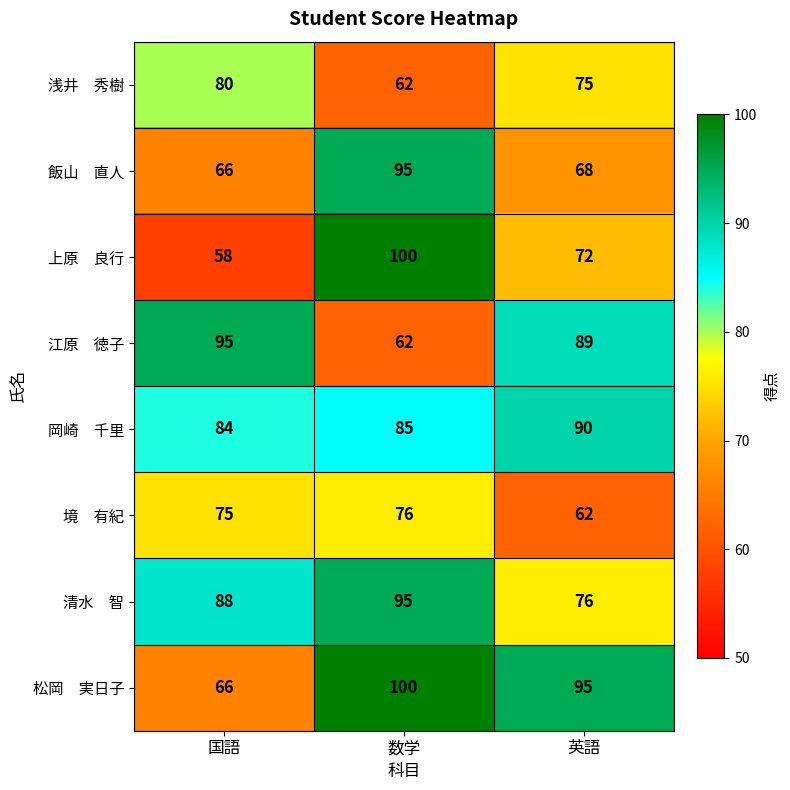

What is the difference between the highest and lowest values at 数学?

38